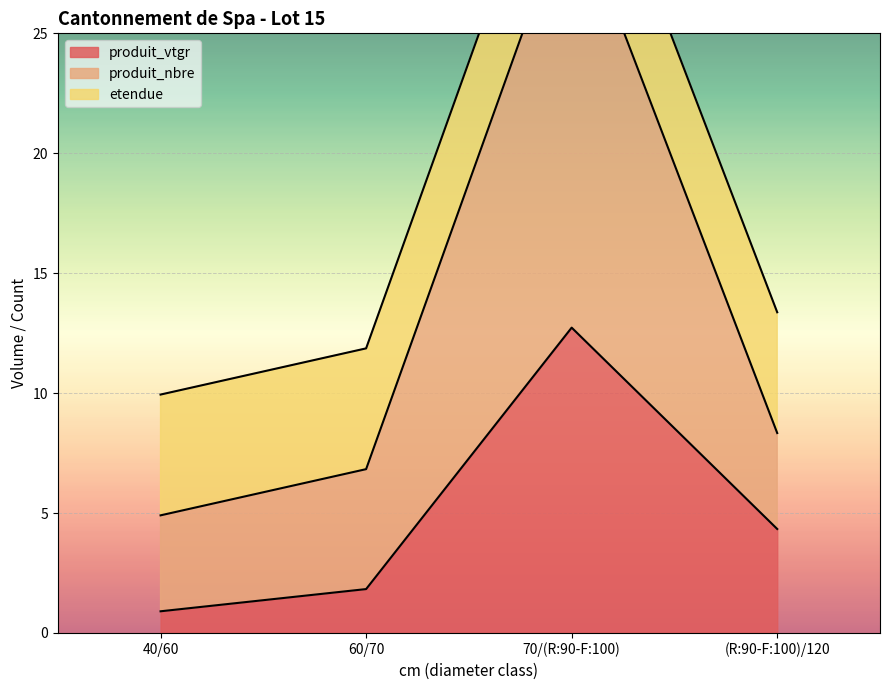

Where is the first local maximum for produit_vtgr?

70/(R:90-F:100)